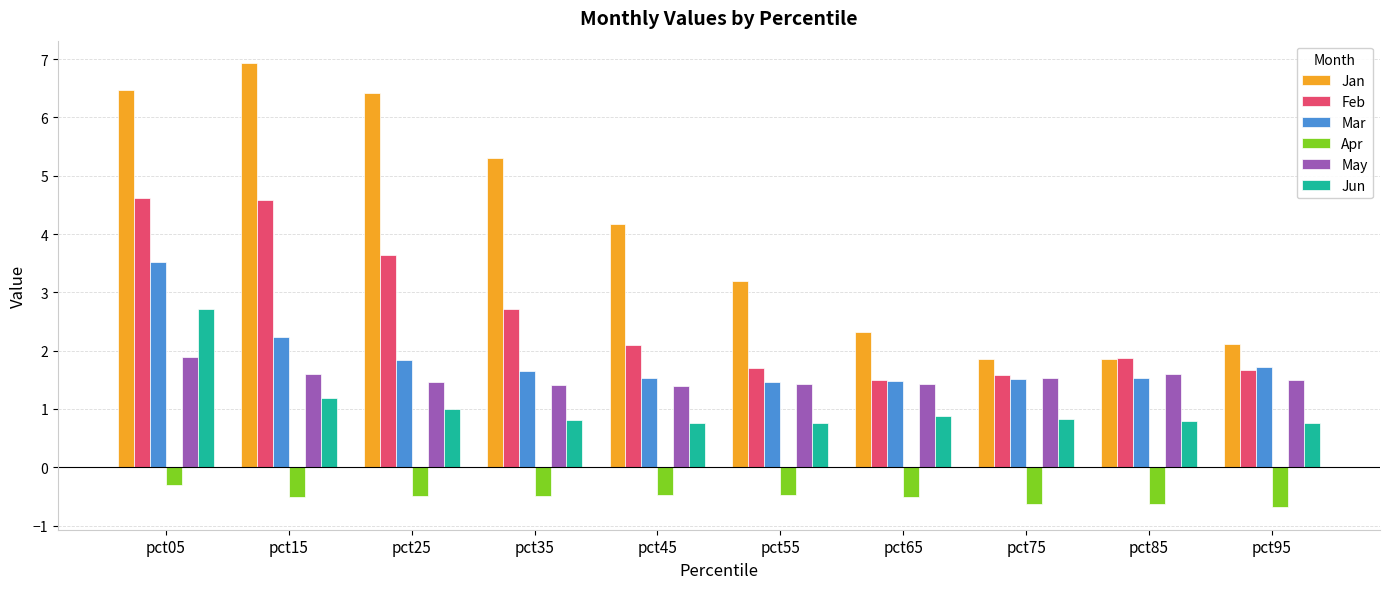

Count the number of categories in the chart.

10